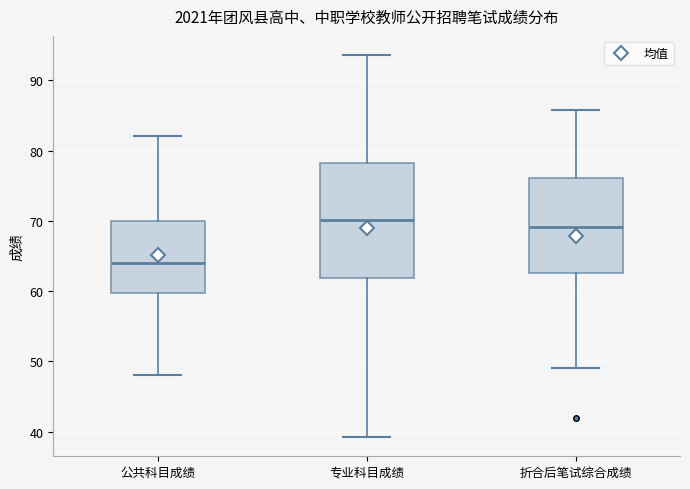

Where does the upper whisker of the box for 专业科目成绩 end on the y-axis? The values are not printed on the chart, so give them approximately, as read against the axis.

94